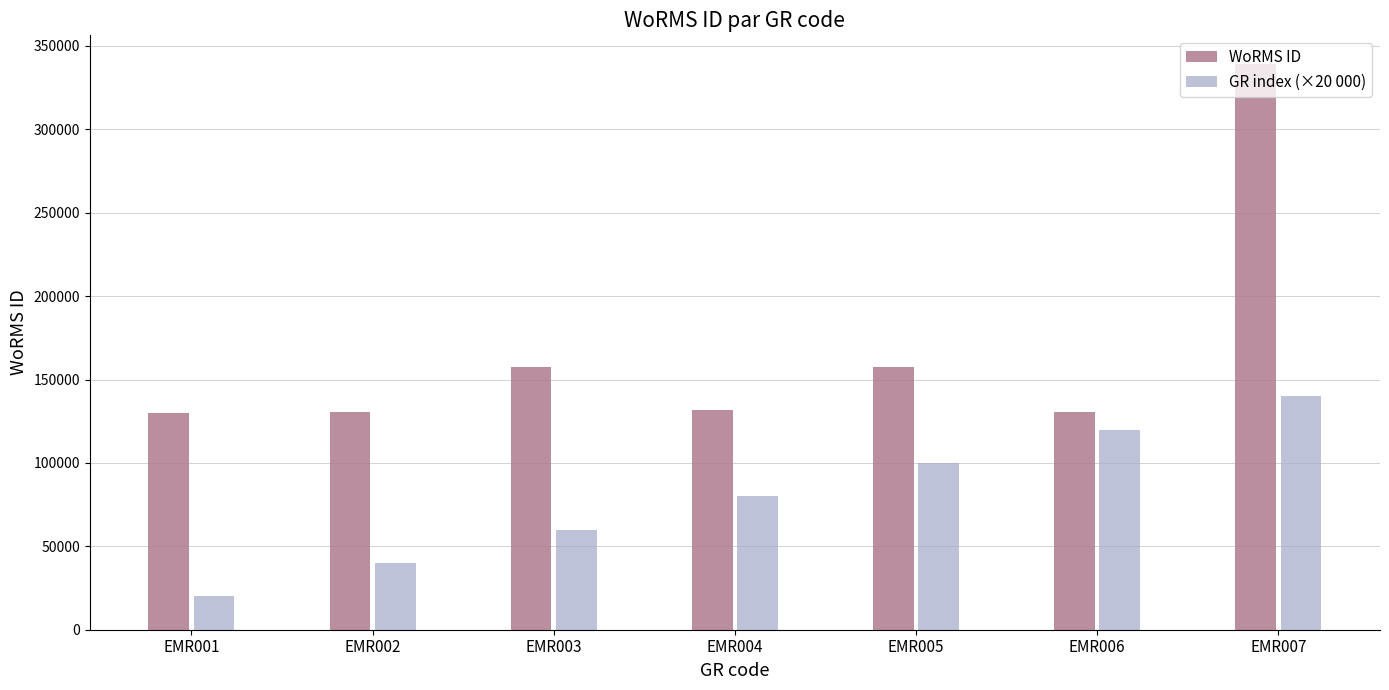

What is the difference between the highest and lowest values at EMR003?

97392